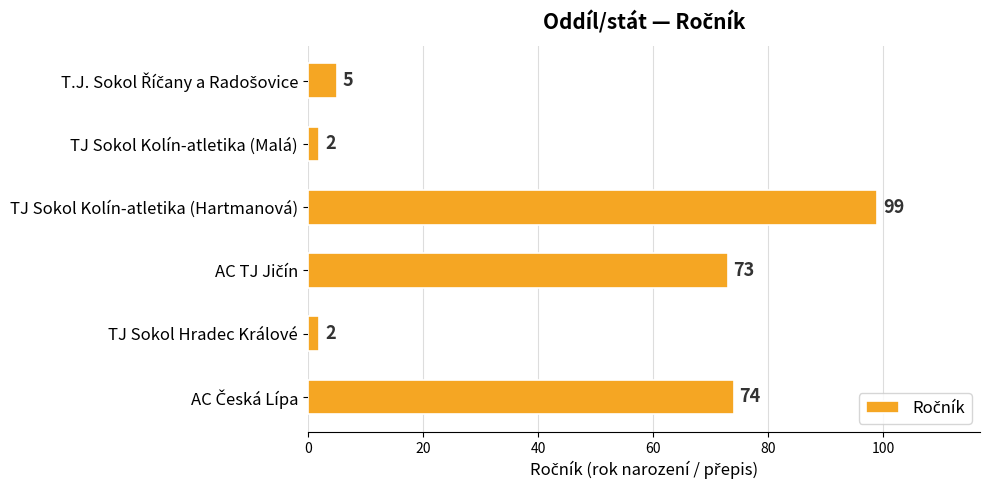

Count the number of categories in the chart.

6